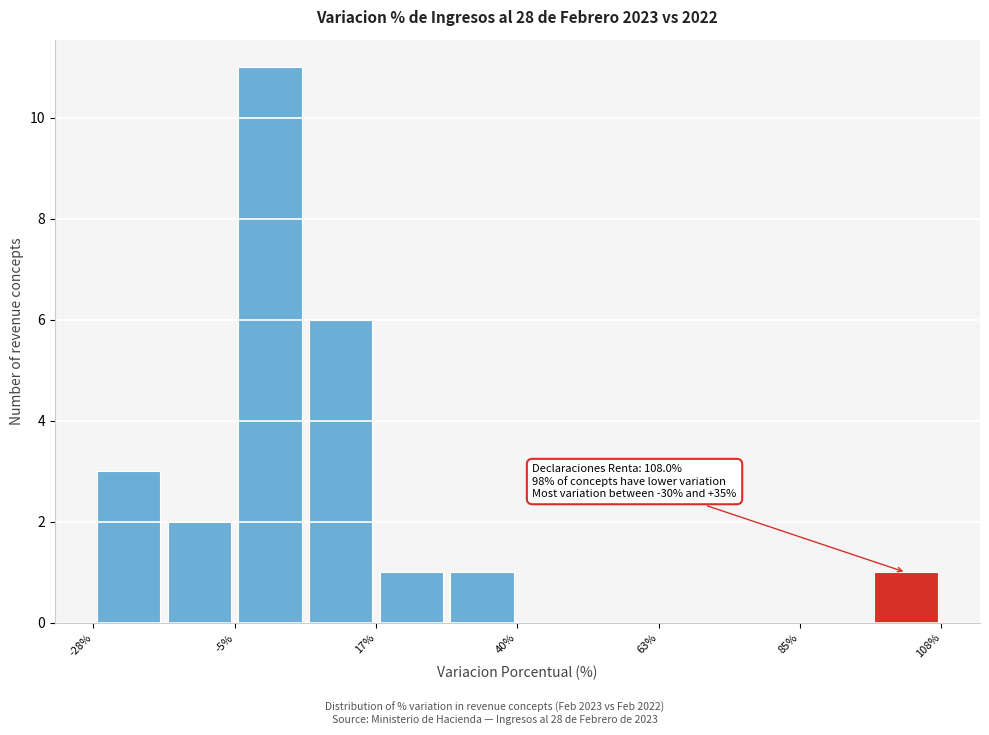

Around what value on the x-axis is the tallest bar? Give the approximate position of its centre, as read against the axis.

0